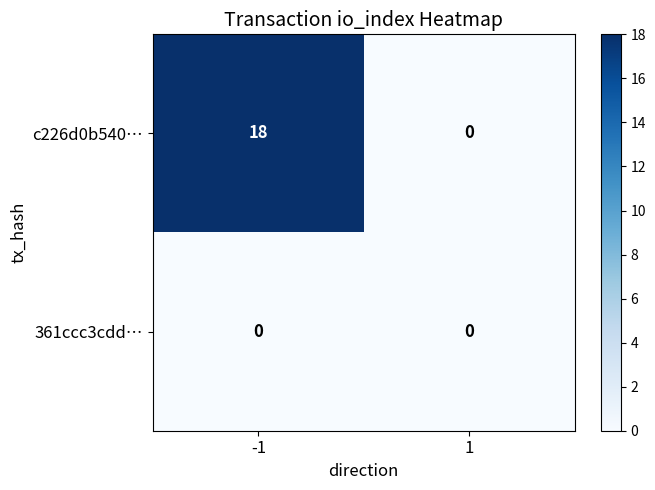

Reading left to right, list all the values displayed in this chart.

c226d0b540…: 18	0
361ccc3cdd…: 0	0